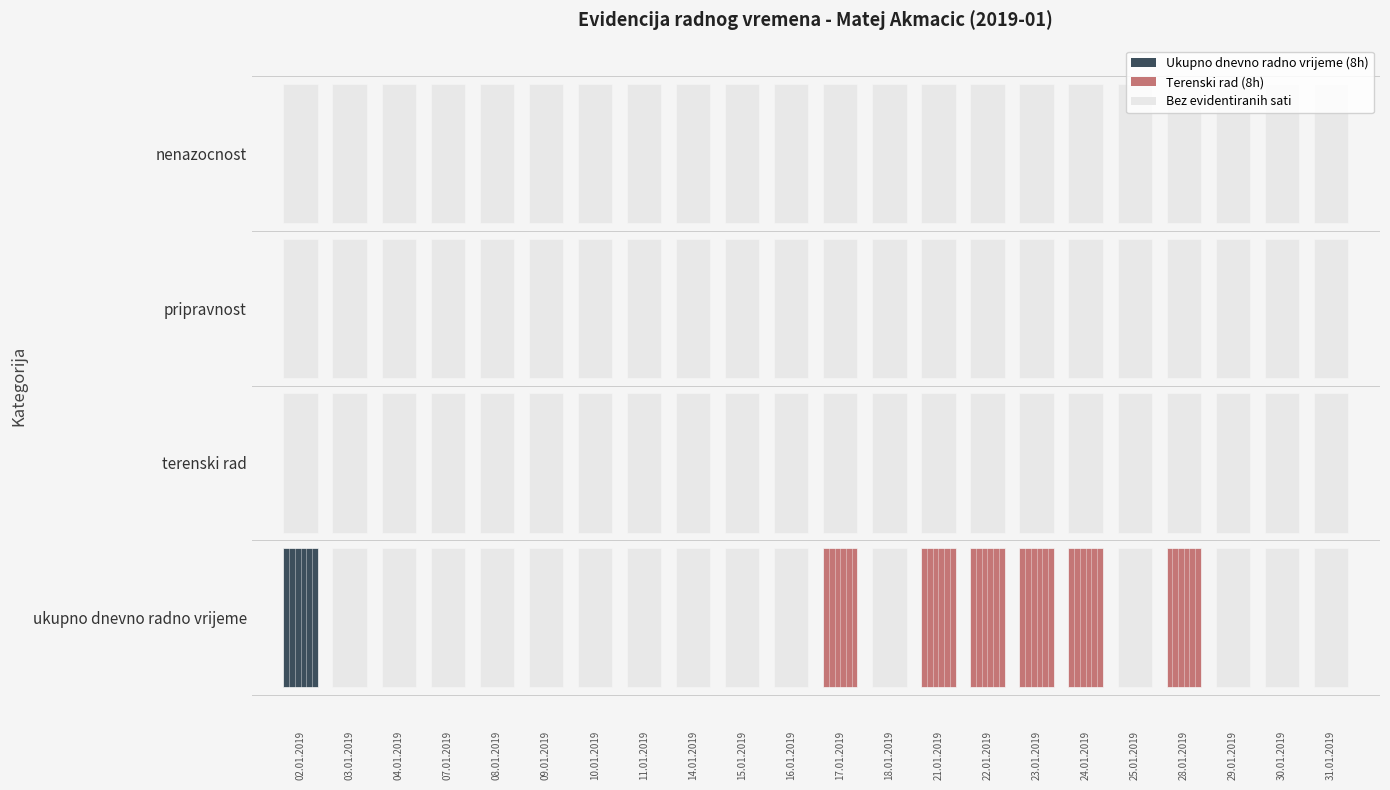

Reading left to right, transcribe all the data shown in this chart.

02.01.2019: 8	0	0	0
03.01.2019: 0	0	0	0
04.01.2019: 0	0	0	0
07.01.2019: 0	0	0	0
08.01.2019: 0	0	0	0
09.01.2019: 0	0	0	0
10.01.2019: 0	0	0	0
11.01.2019: 0	0	0	0
14.01.2019: 0	0	0	0
15.01.2019: 0	0	0	0
16.01.2019: 0	0	0	0
17.01.2019: 0	8	0	0
18.01.2019: 0	0	0	0
21.01.2019: 0	8	0	0
22.01.2019: 0	8	0	0
23.01.2019: 0	8	0	0
24.01.2019: 0	8	0	0
25.01.2019: 0	0	0	0
28.01.2019: 0	8	0	0
29.01.2019: 0	0	0	0
30.01.2019: 0	0	0	0
31.01.2019: 0	0	0	0